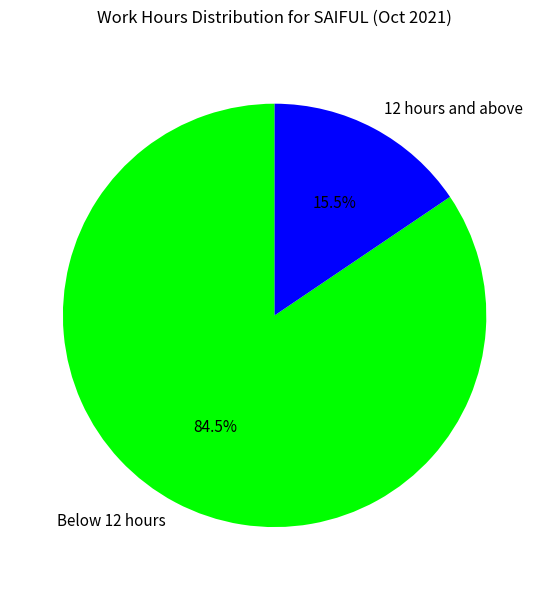

Rank the categories by value from lowest to highest.

12 hours and above, Below 12 hours